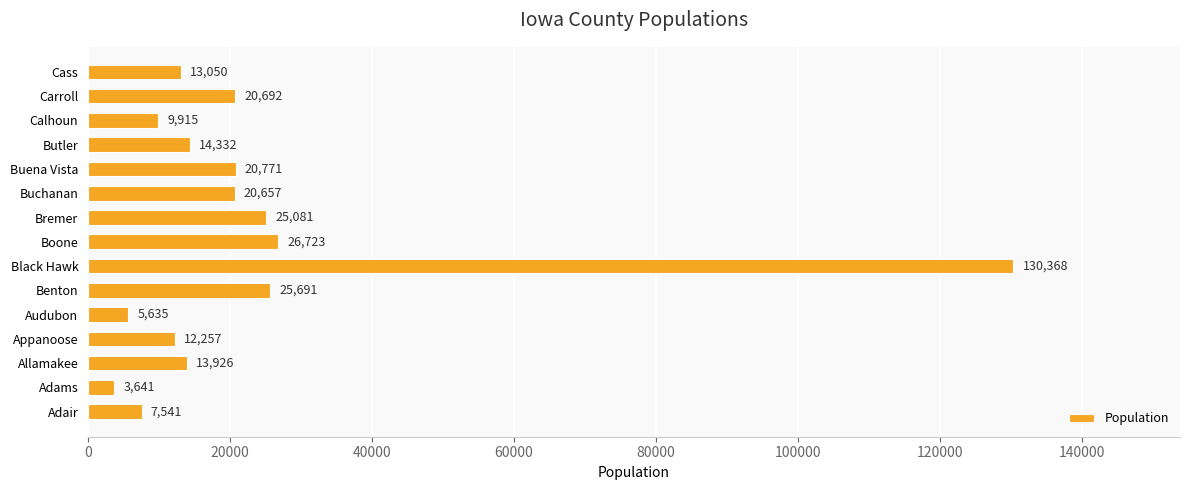

Approximately how many times larger is the value at Buena Vista compared to Adair?

2.8